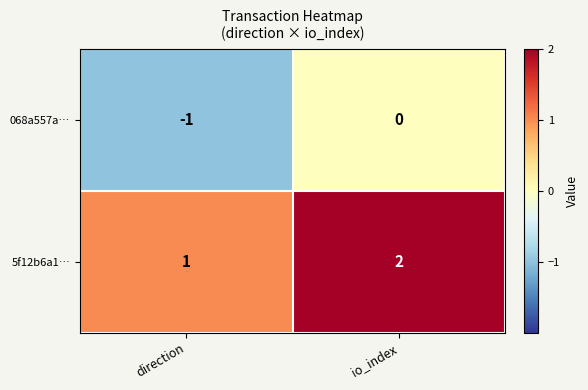

The 068a557a… series shows -1 at direction. True or false?

True